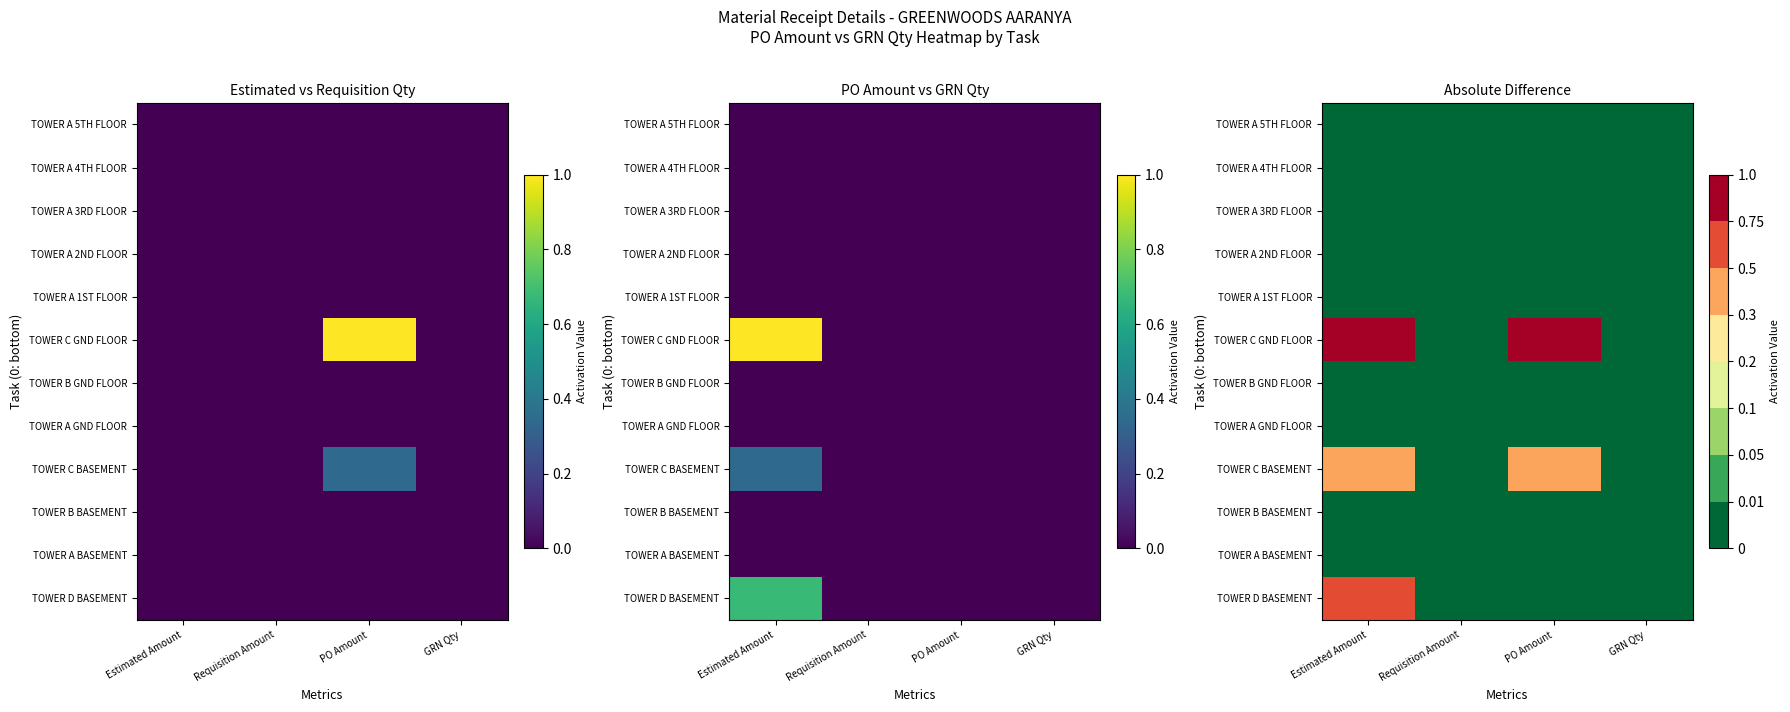

How many series are shown in this chart?

12